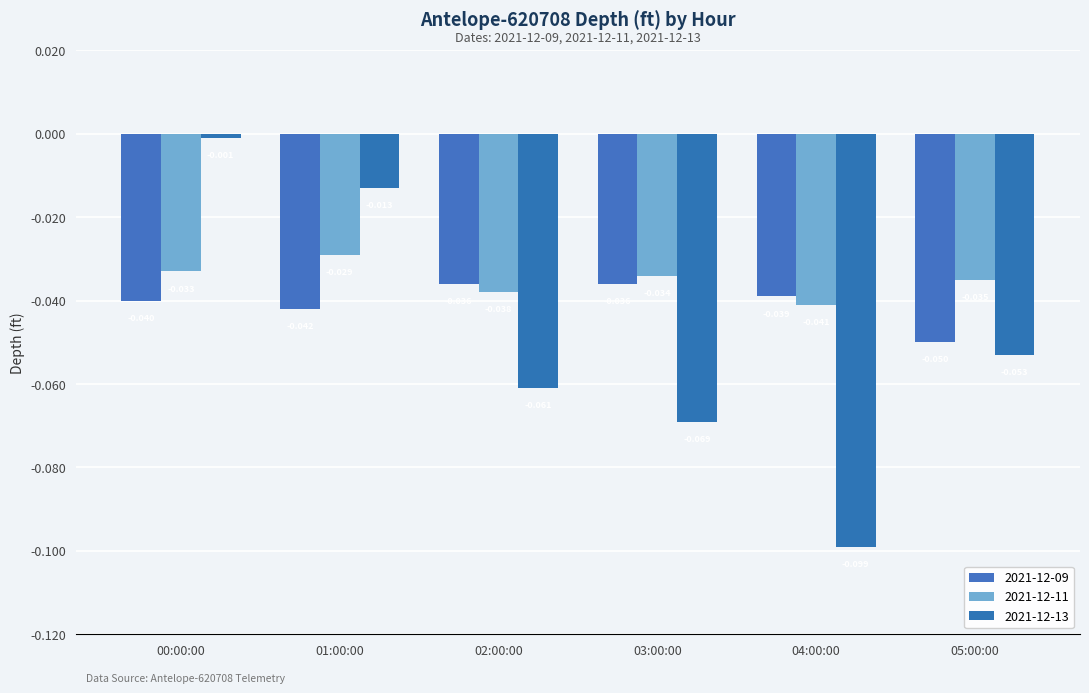

At which label does 2021-12-11 reach its minimum?

04:00:00